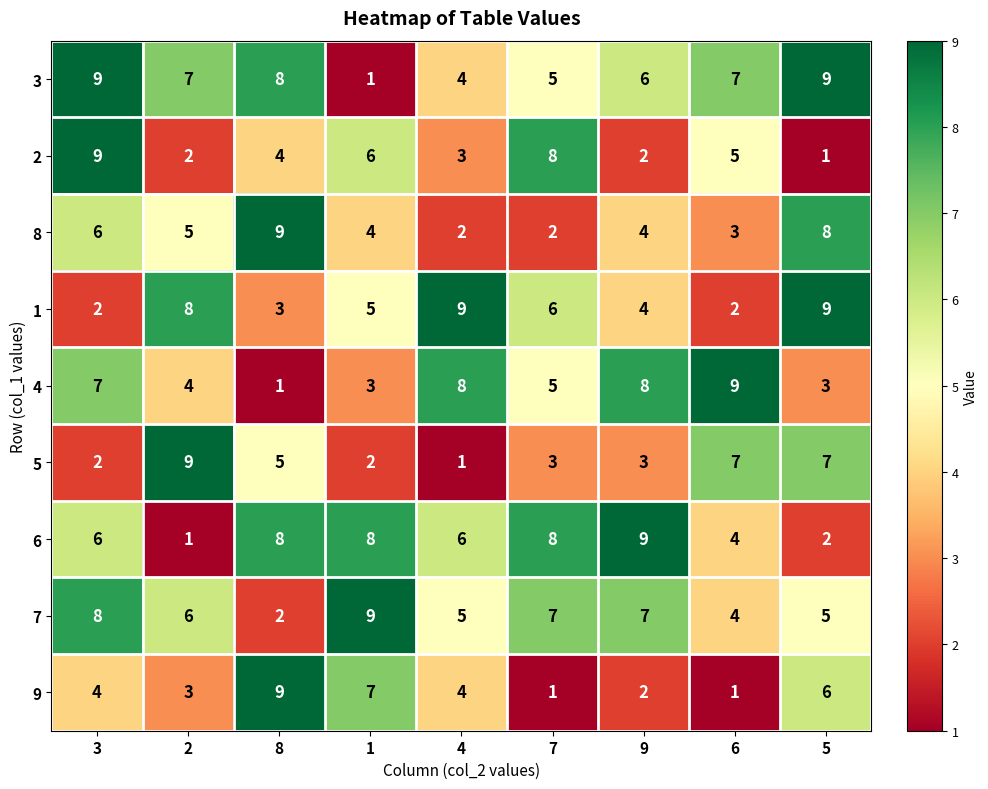

Is it true that 6 equals 8 at 1?

True